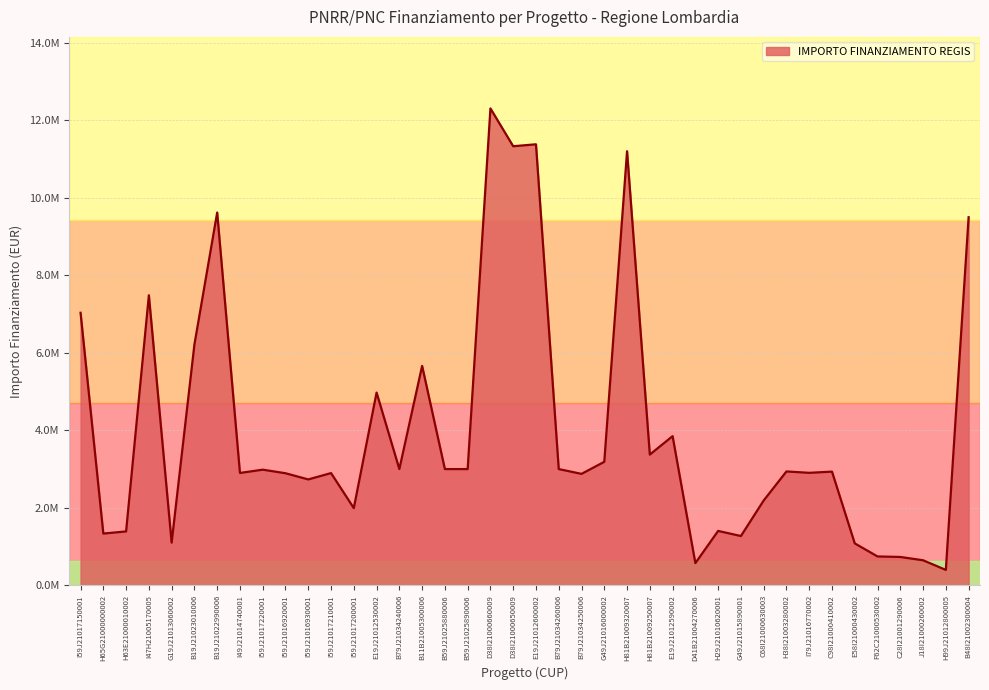

Does the chart have visible grid lines?

Yes